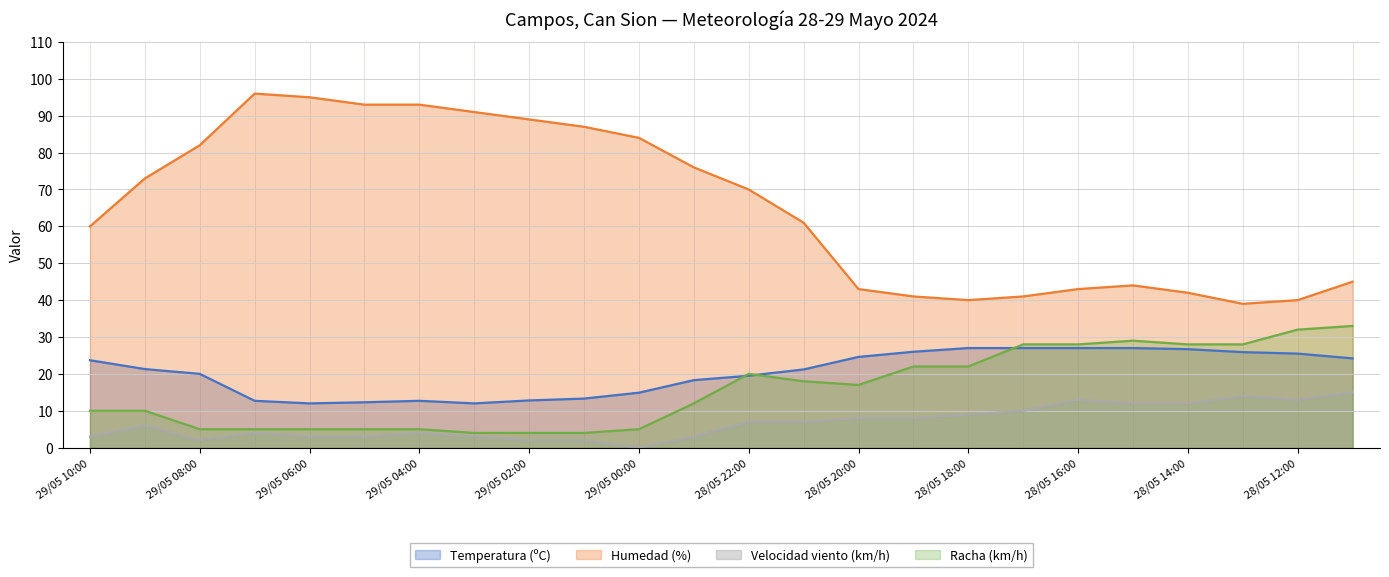

What is the average value of the Racha (km/h) series?

15.8